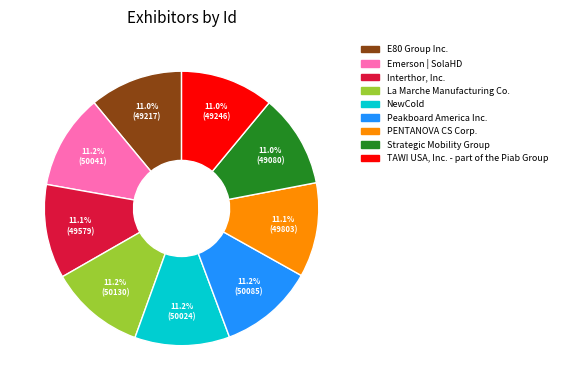

Count the number of slices in the pie.

9